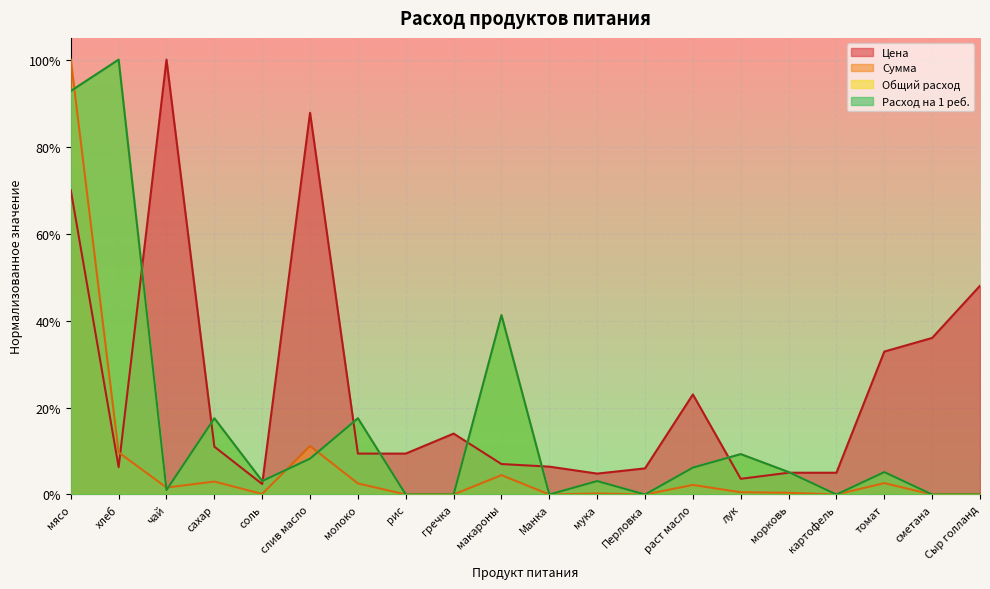

What is the greatest value displayed?

1.0